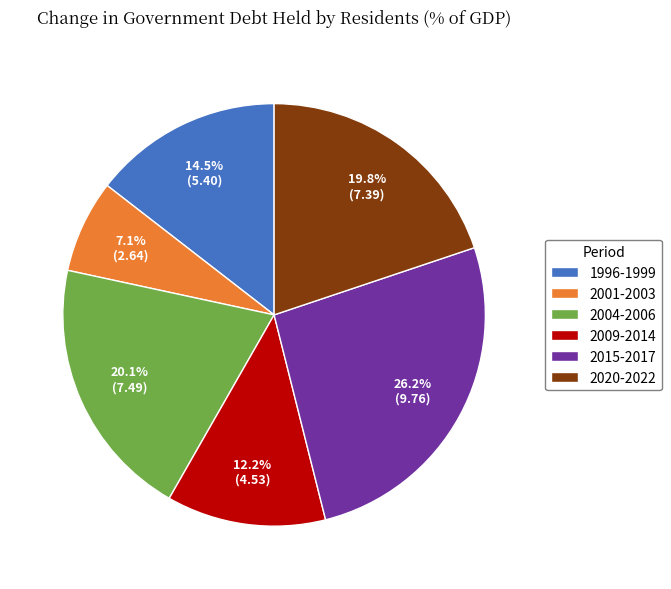

How much of the chart is everything except 1996-1999?

85.5%